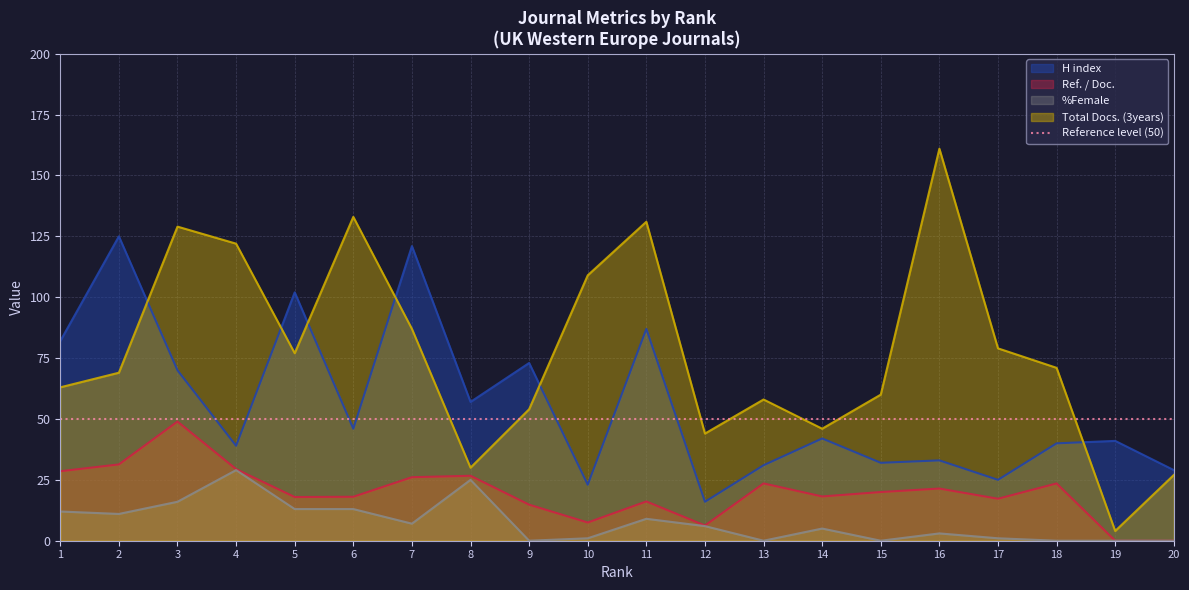

At how many categories does at least one series exceed 67?

13